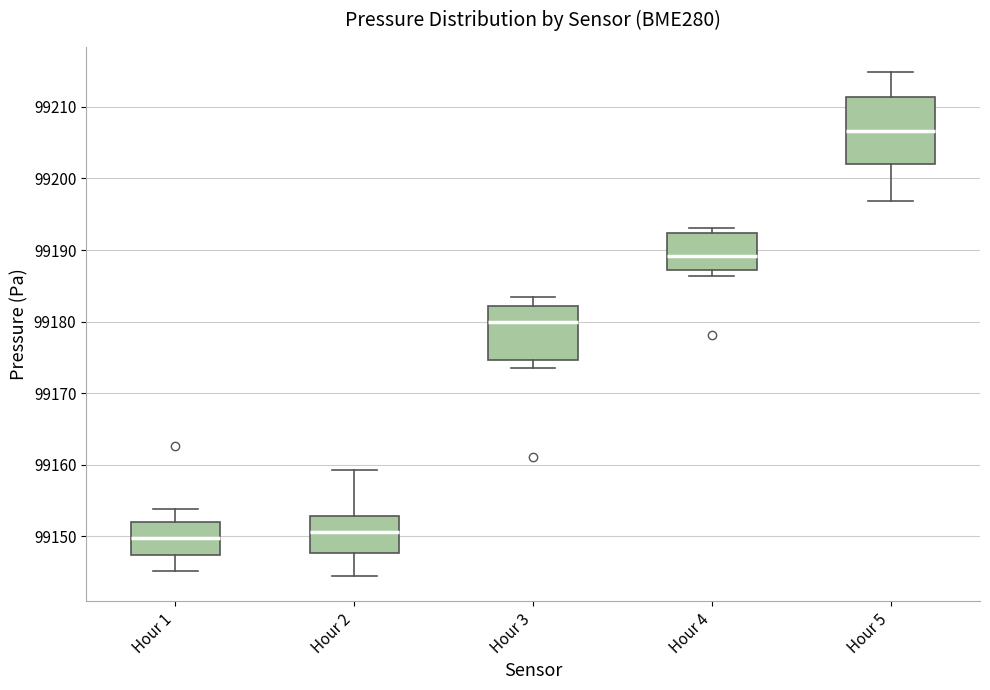

Where is the upper edge of the box for Hour 3 on the y-axis? The values are not printed on the chart, so give them approximately, as read against the axis.

99182